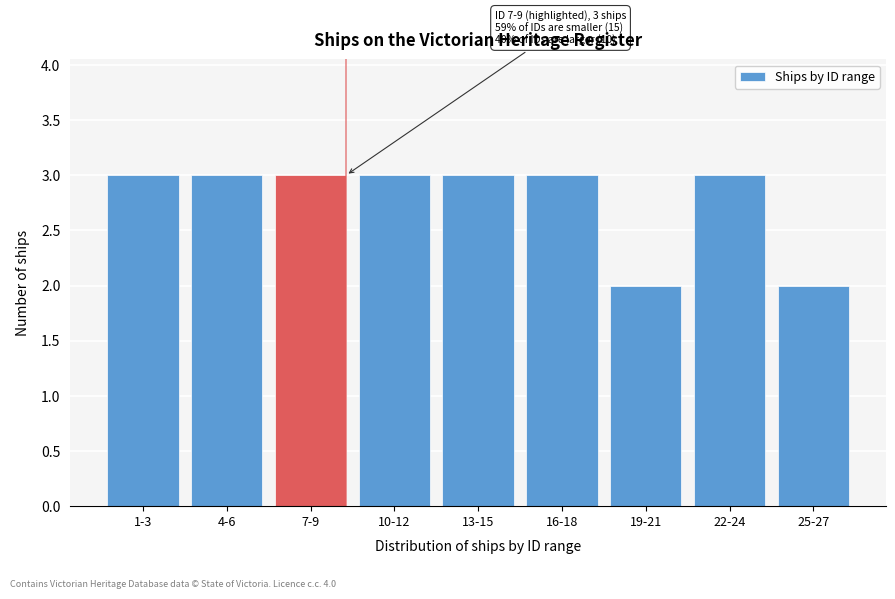

Reading right to left, extract all data points from this chart.

2	3	2	3	3	3	3	3	3